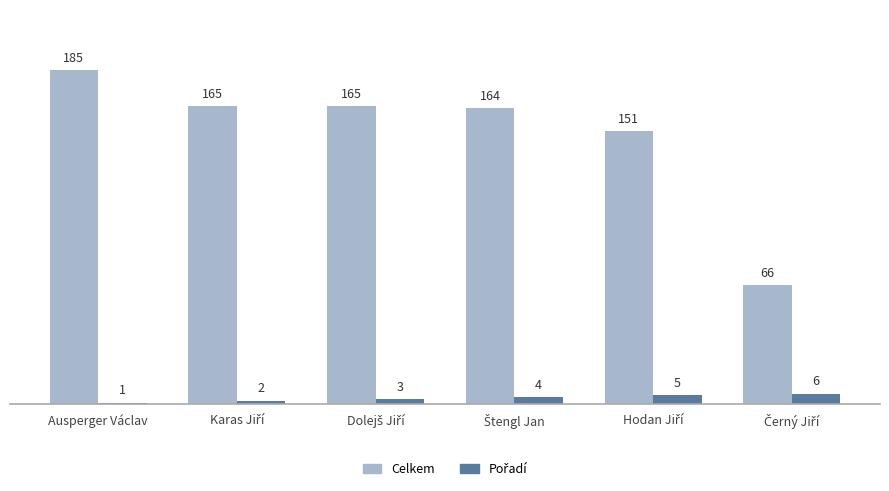

The value of Celkem at Ausperger Václav is 243. True or false?

False